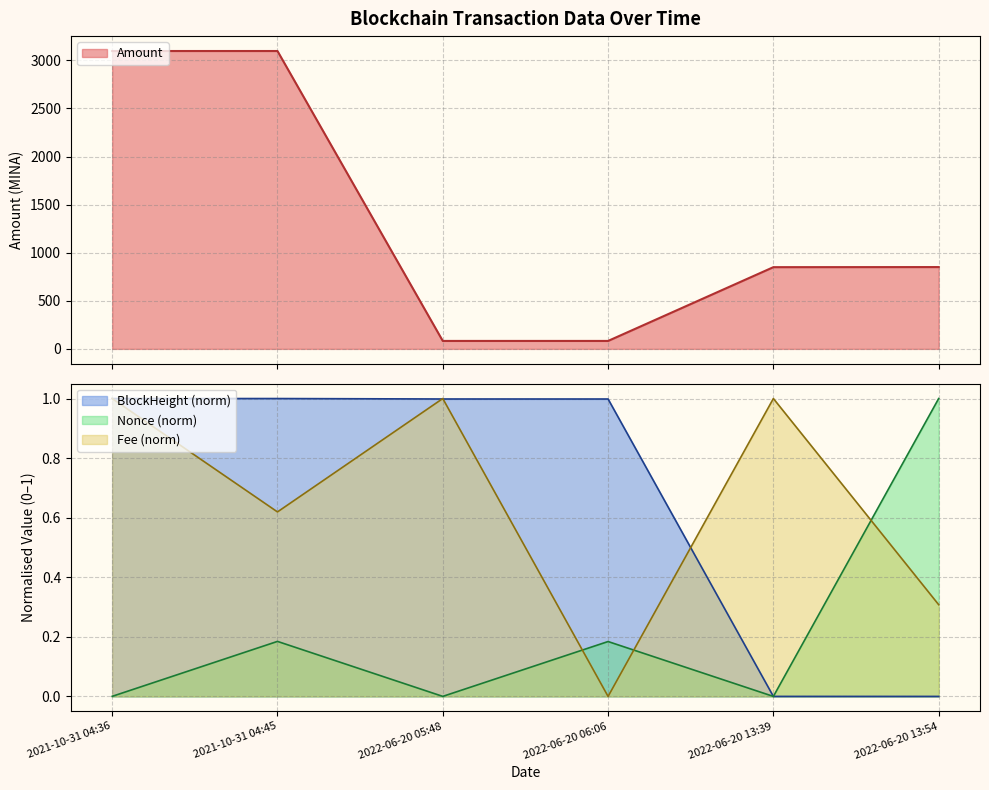

At which category does Fee reach its first local valley?

2021-10-31 04:45